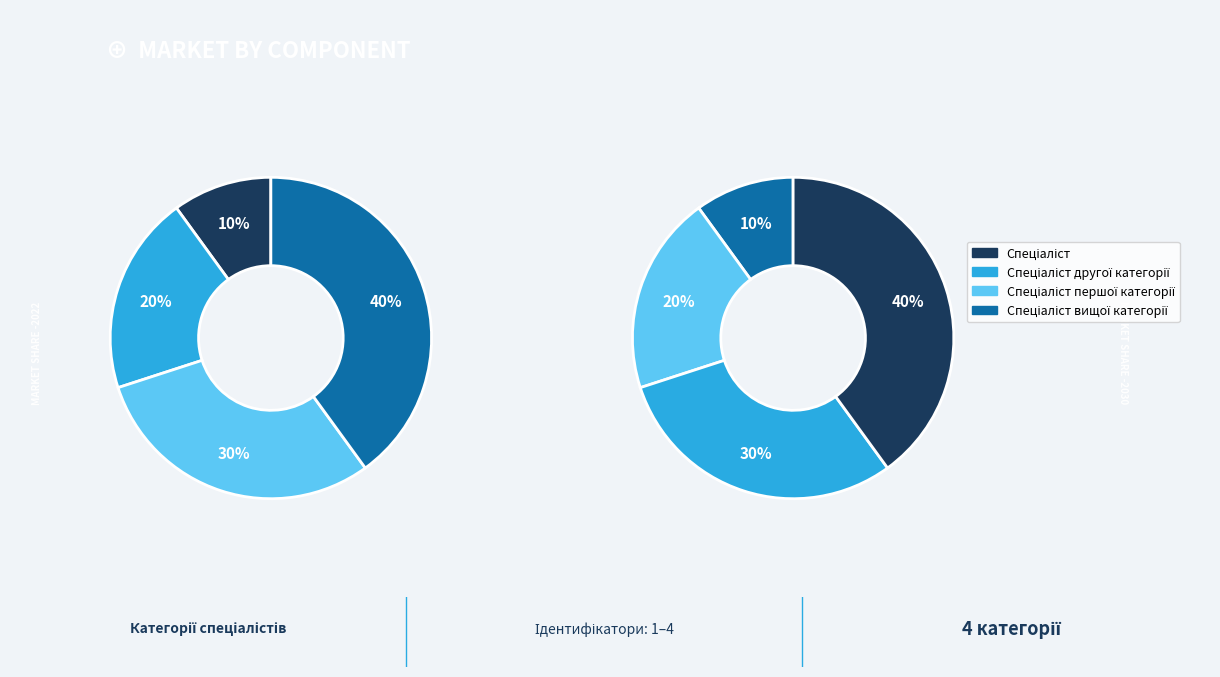

Is there any slice that represents more than half of the pie?

No